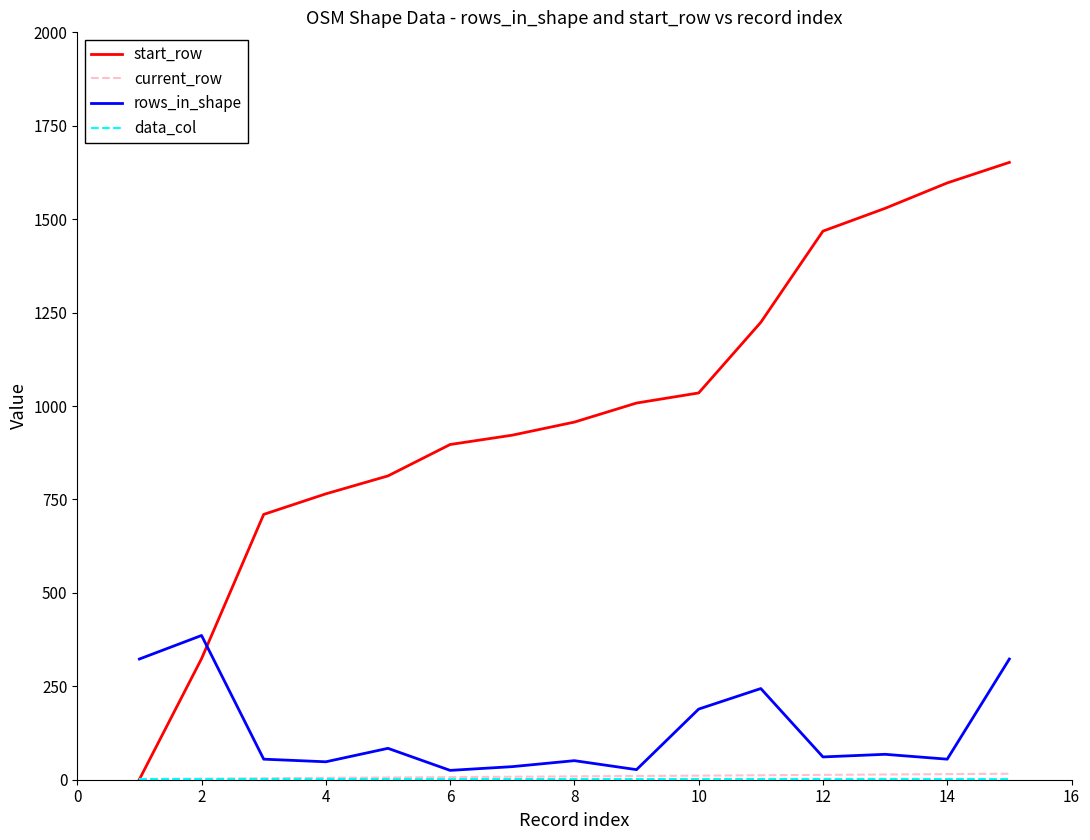

Which series has the widest spread of values?

start_row